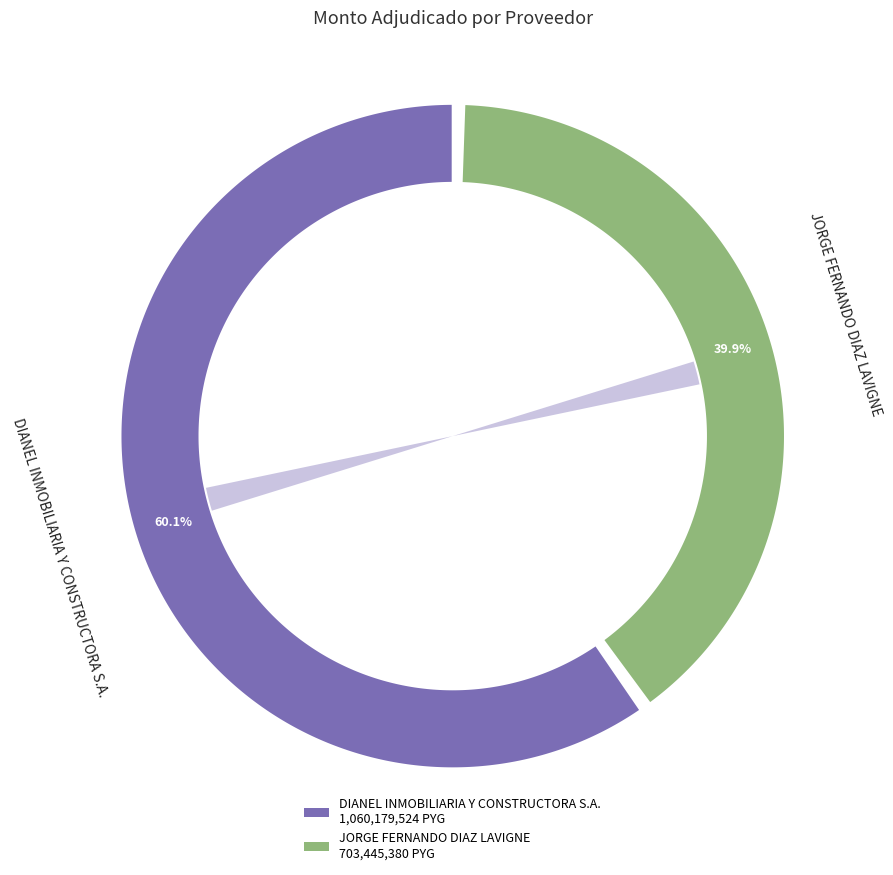

Which category has the biggest portion of the pie?

DIANEL INMOBILIARIA Y CONSTRUCTORA S.A.